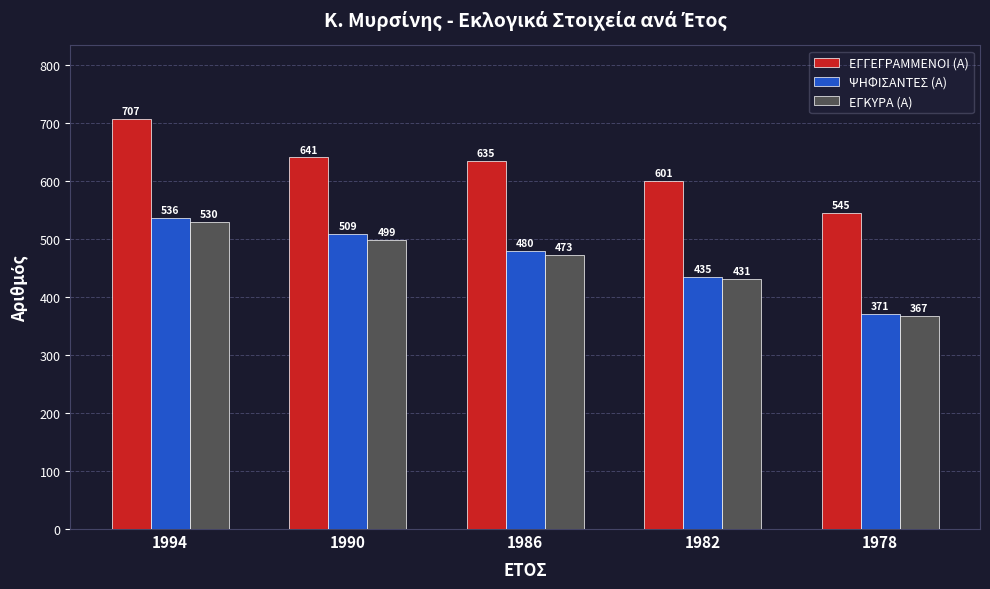

How many distinct data groups are displayed?

3